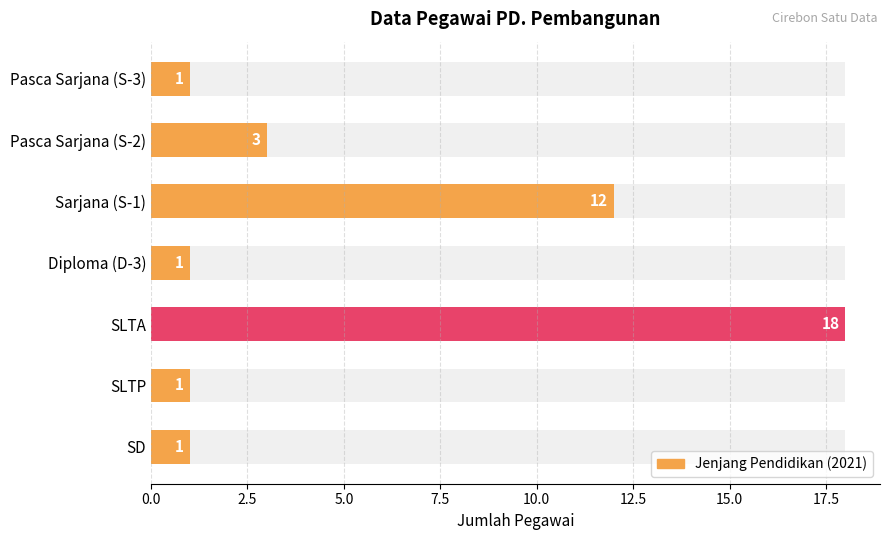

List the labels in order of value, smallest first.

Pasca Sarjana (S-3), Diploma (D-3), SLTP, SD, Pasca Sarjana (S-2), Sarjana (S-1), SLTA